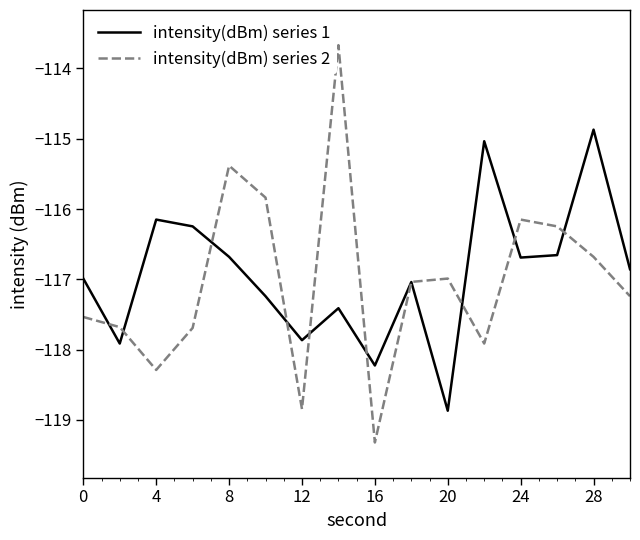

What is the greatest value displayed?

-113.7